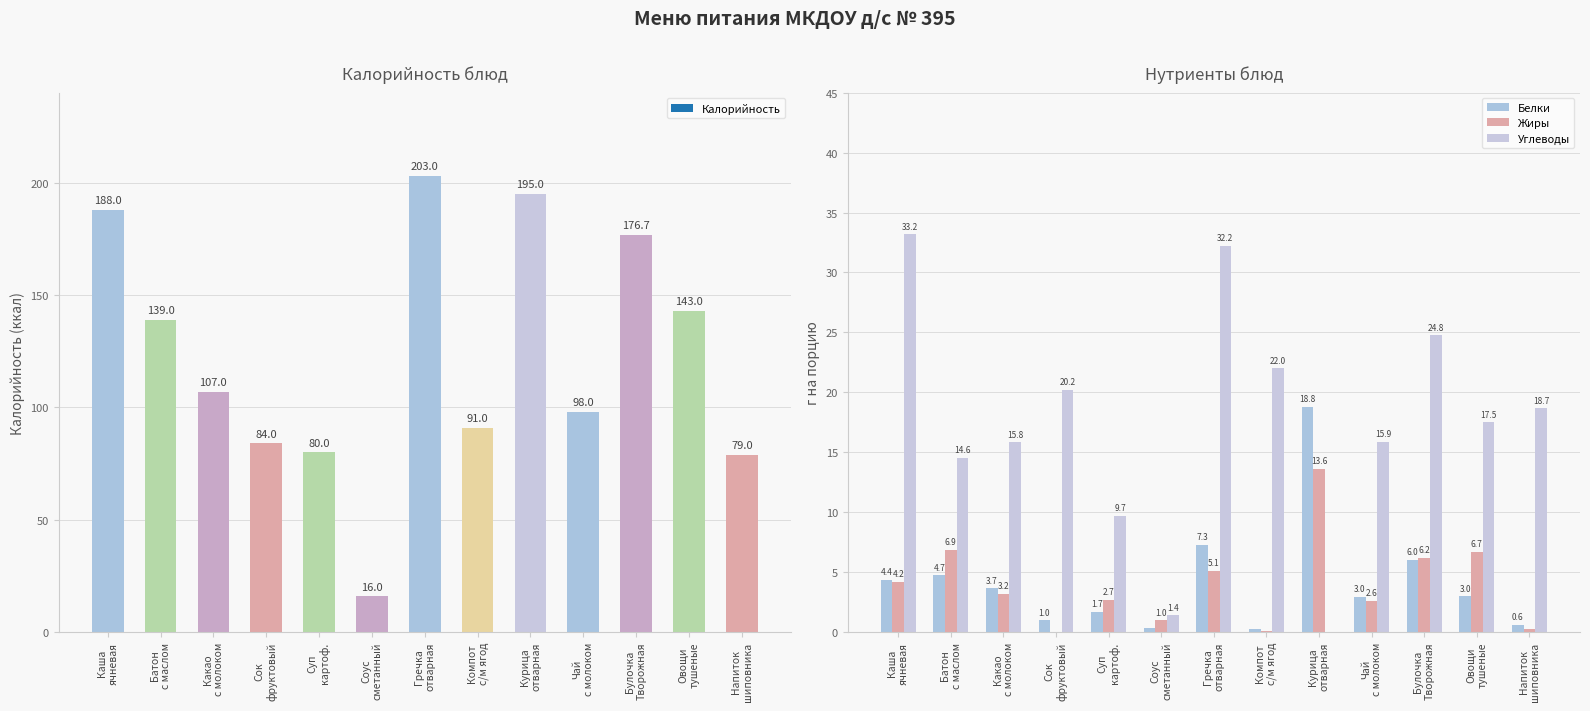

What is the total value across all series at Напиток
шиповника?

19.5